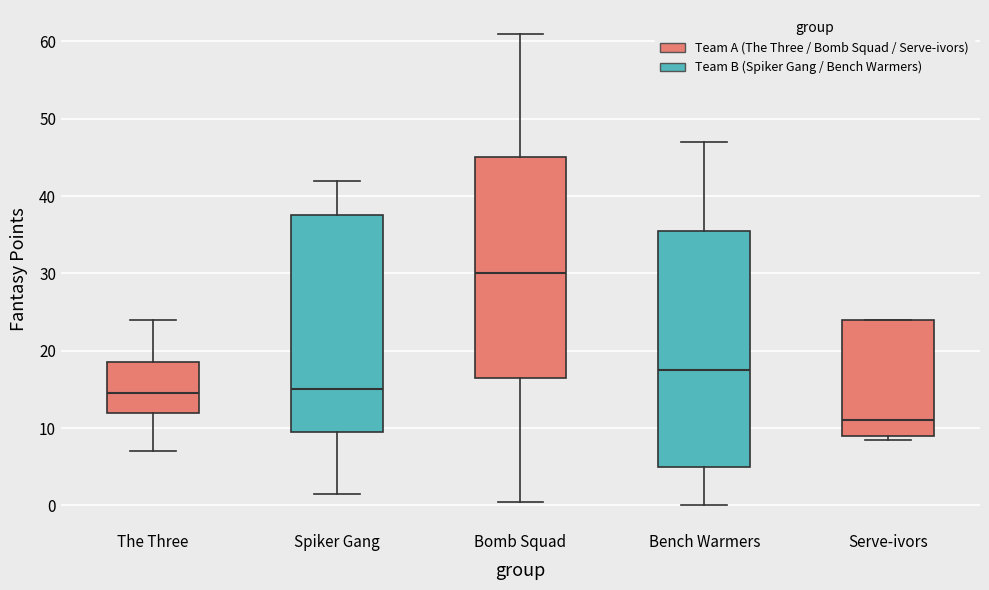

Where is the upper edge of the box for The Three on the y-axis? The values are not printed on the chart, so give them approximately, as read against the axis.

19